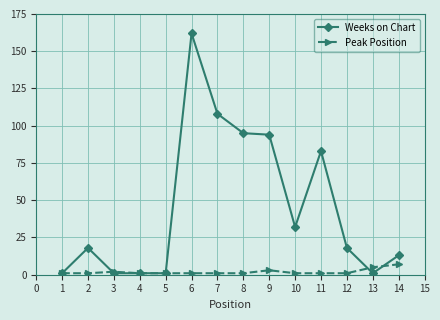

Which category has the highest value across all series?

6